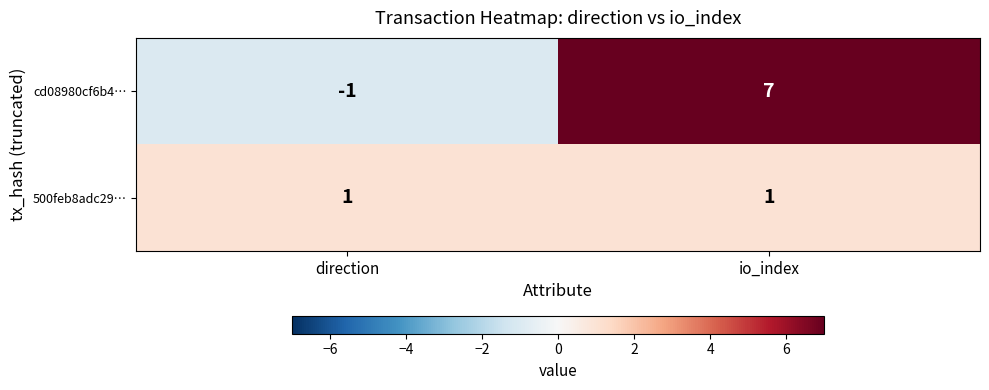

At which category is the sum across all series the highest?

io_index